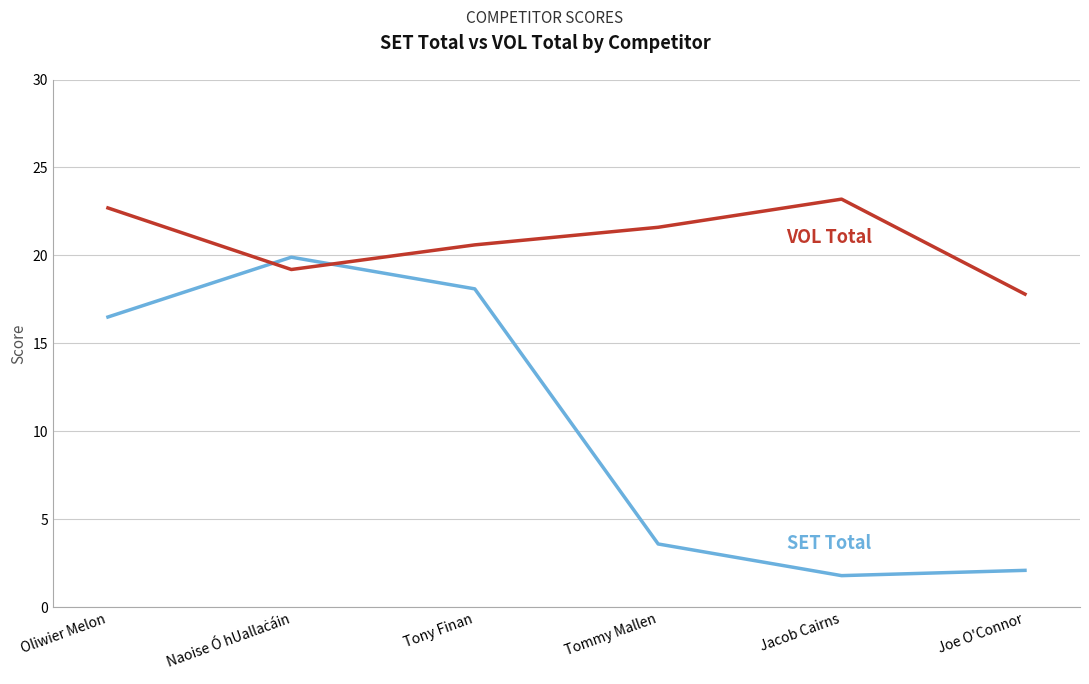

Does the chart display data point markers on the line(s)?

No